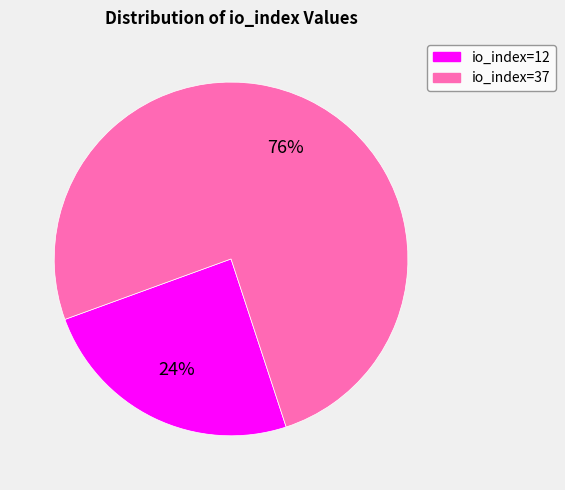

The io_index=37 slice represents 76% of the pie. True or false?

True